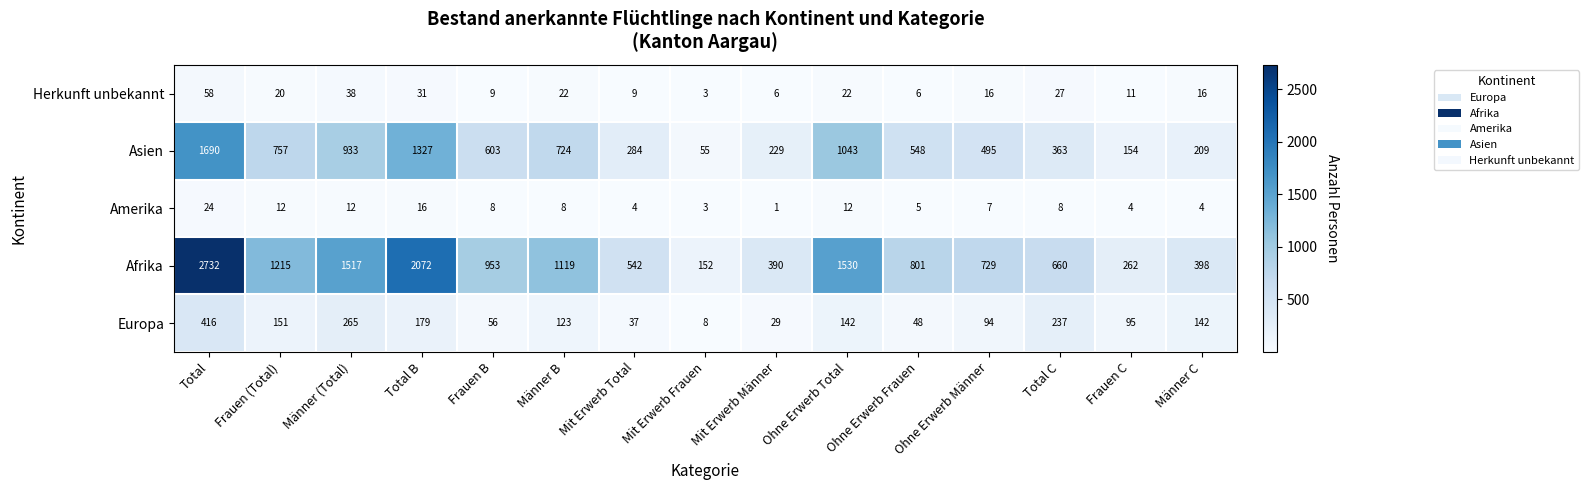

Rank the series at Total C from highest to lowest value.

Afrika, Asien, Europa, Herkunft unbekannt, Amerika